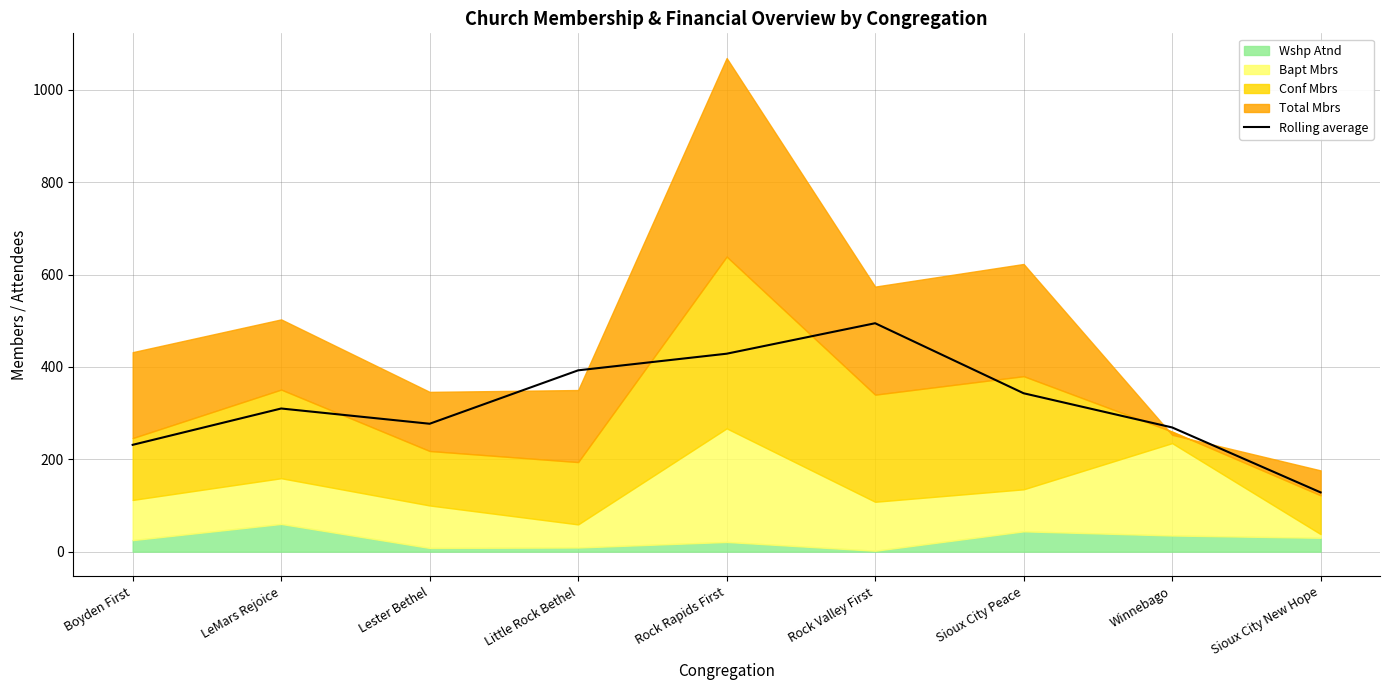

What is the change in value from LeMars Rejoice to Winnebago?

-41.0